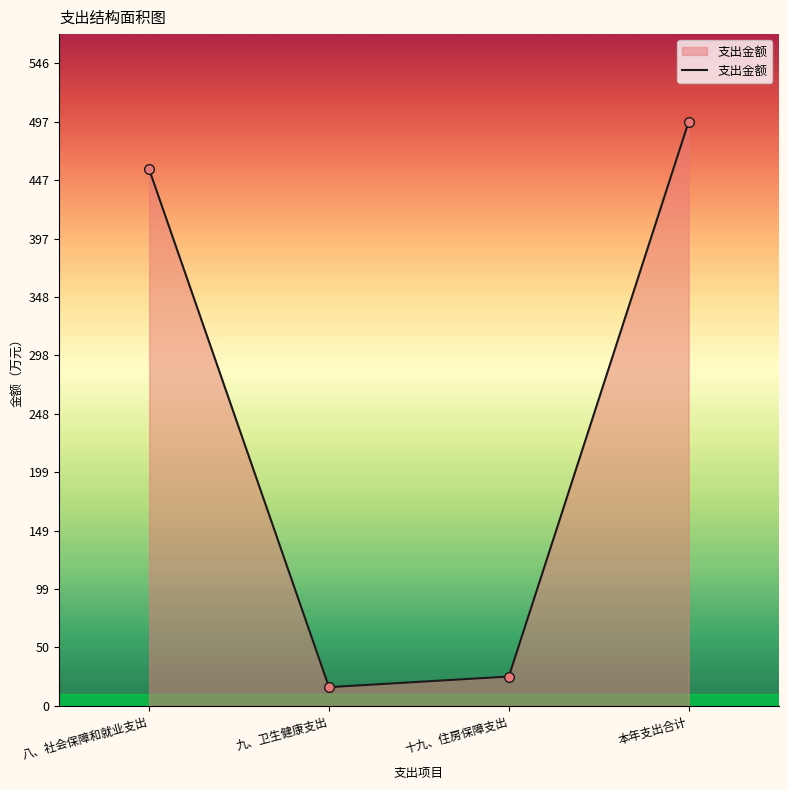

What is the greatest value displayed?

496.8